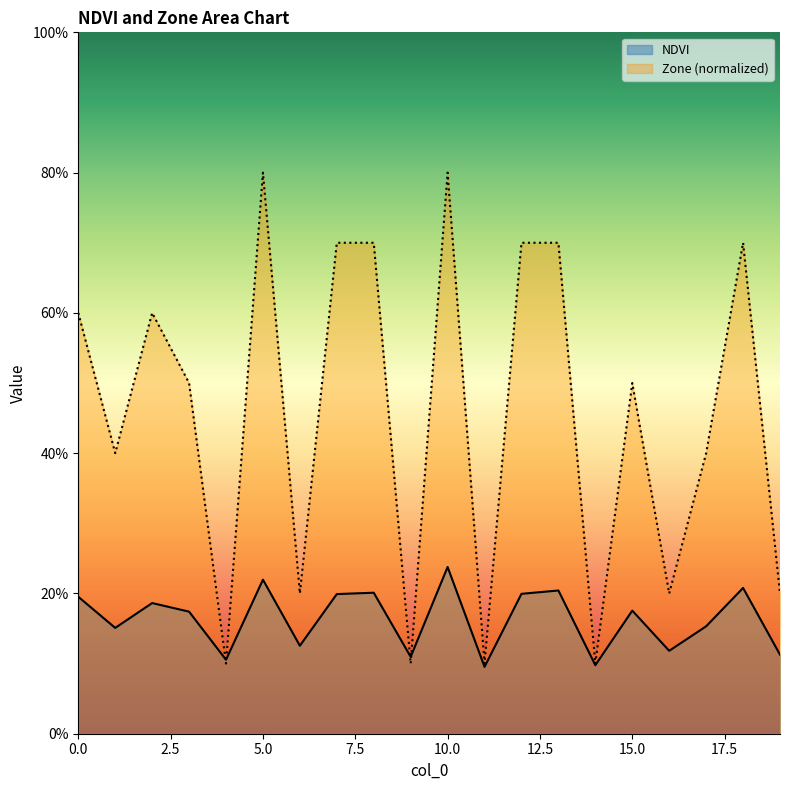

What is the sum of all Zone values?

9.1